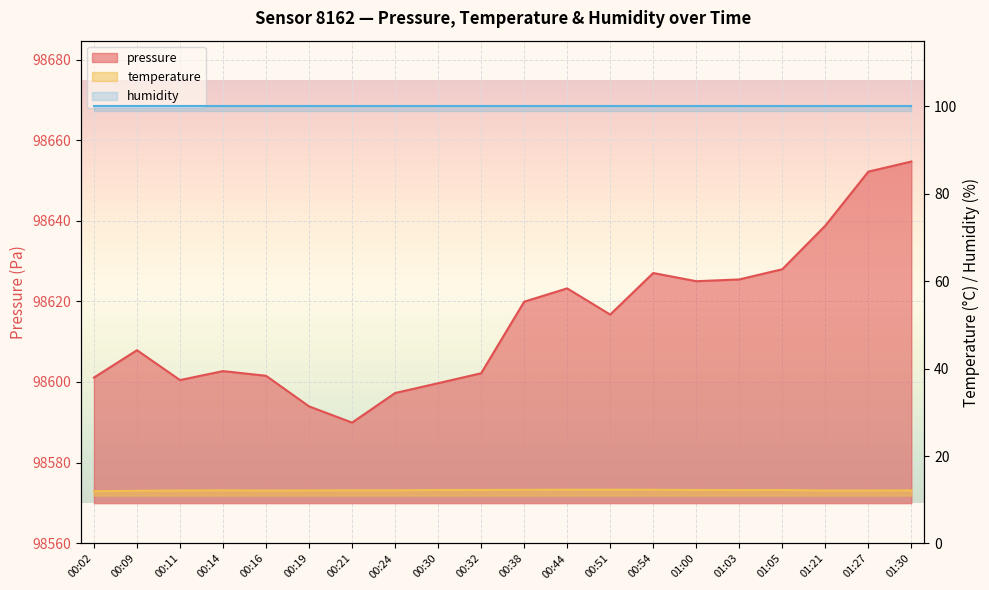

At which label is temperature closest to 12?

00:02